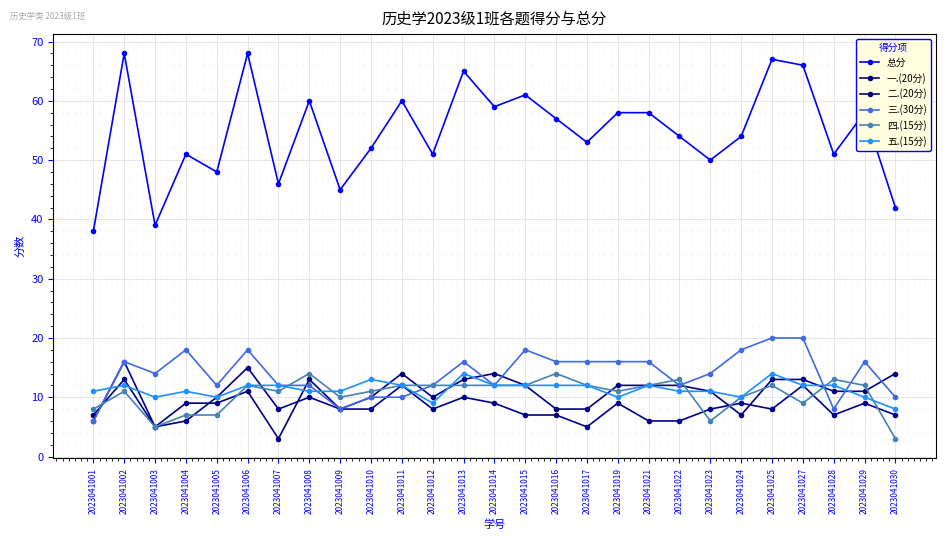

Where does the 一.(20分) series first go above 8?

2023041002